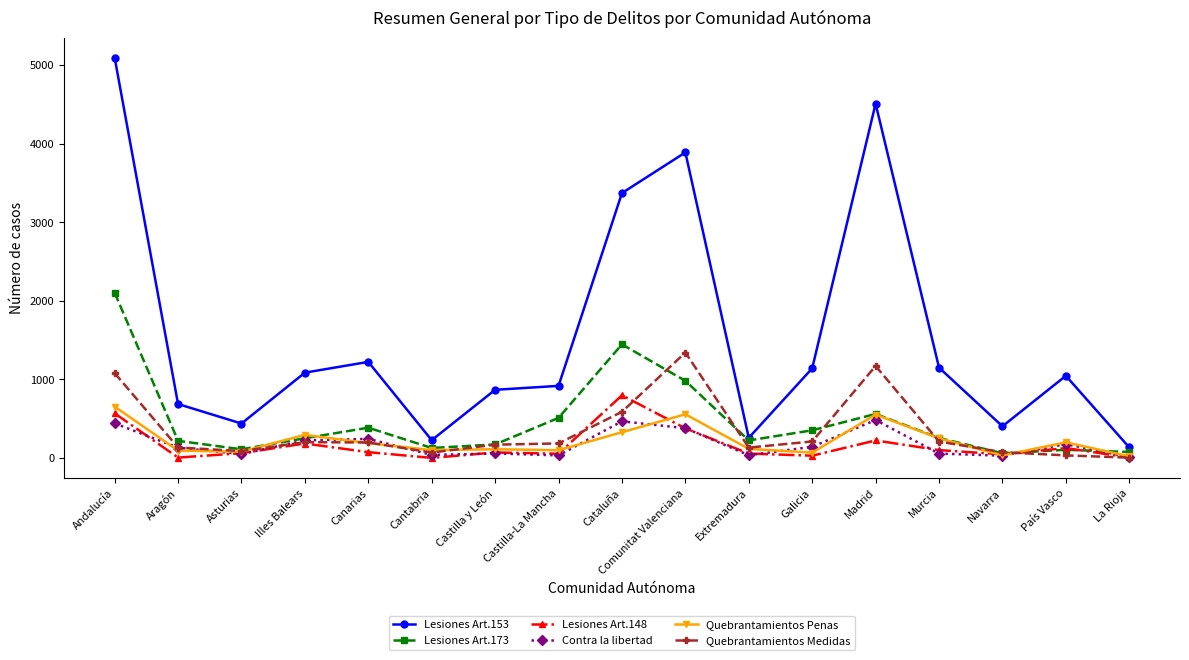

Is the value of Lesiones Art.148 at Castilla-La Mancha greater than the value of Lesiones Art.173 at Madrid?

No